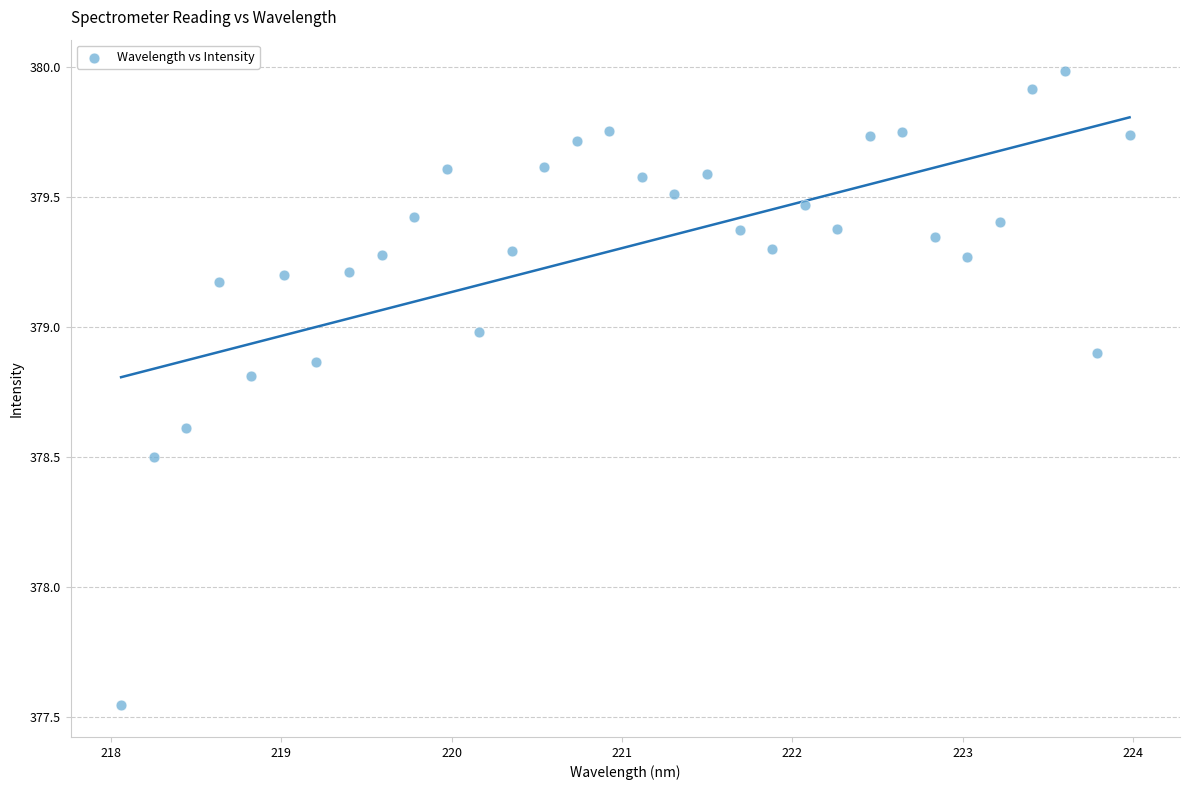

What is the range of X values (max minus min)?

5.9